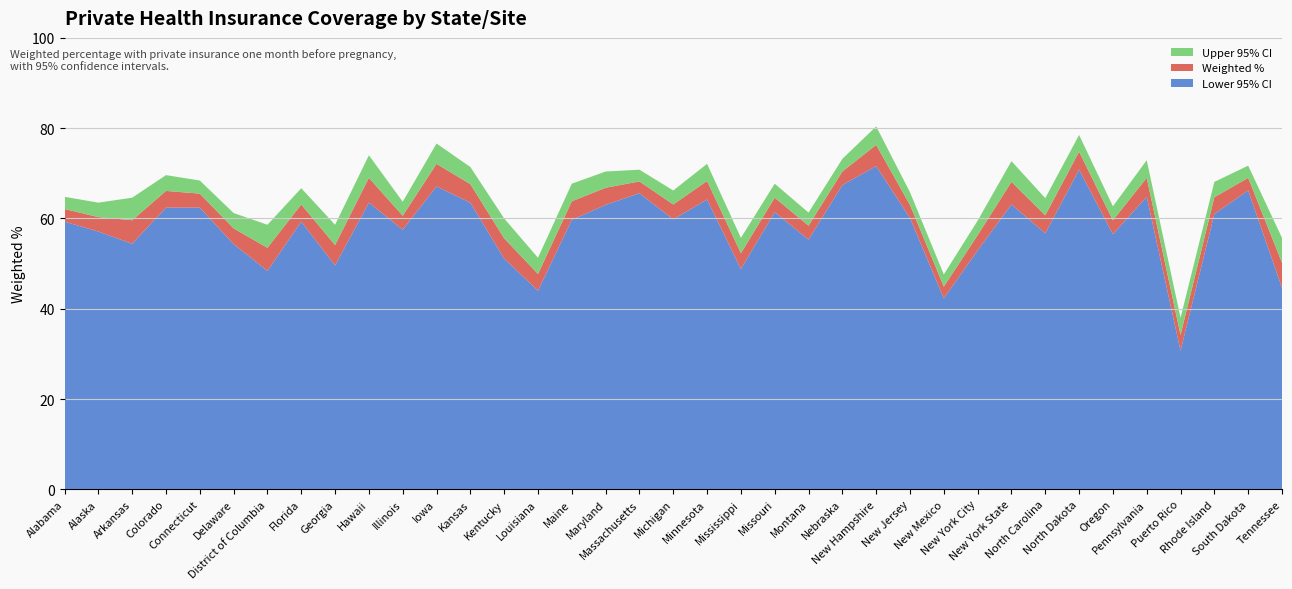

Reading left to right, extract all data points from this chart.

Weighted %: Alabama=62.1	Alaska=60.3	Arkansas=59.6	Colorado=66.1	Connecticut=65.5	Delaware=57.8	District of Columbia=53.5	Florida=63.1	Georgia=54.1	Hawaii=69.0	Illinois=60.6	Iowa=72.1	Kansas=67.6	Kentucky=55.6	Louisiana=47.7	Maine=63.8	Maryland=66.8	Massachusetts=68.2	Michigan=63.1	Minnesota=68.3	Mississippi=52.3	Missouri=64.6	Montana=58.4	Nebraska=70.4	New Hampshire=76.3	New Jersey=63.0	New Mexico=44.9	New York City=56.3	New York State=68.1	North Carolina=60.7	North Dakota=74.8	Oregon=59.6	Pennsylvania=69.0	Puerto Rico=34.2	Rhode Island=64.7	South Dakota=69.0	Tennessee=50.2
Lower 95% CI: Alabama=59.3	Alaska=57.1	Arkansas=54.4	Colorado=62.4	Connecticut=62.4	Delaware=54.3	District of Columbia=48.4	Florida=59.3	Georgia=49.6	Hawaii=63.5	Illinois=57.5	Iowa=67.1	Kansas=63.5	Kentucky=51.1	Louisiana=44.0	Maine=59.7	Maryland=63.0	Massachusetts=65.6	Michigan=59.8	Minnesota=64.2	Mississippi=48.8	Missouri=61.4	Montana=55.3	Nebraska=67.4	New Hampshire=71.6	New Jersey=60.1	New Mexico=42.3	New York City=52.9	New York State=63.1	North Carolina=56.7	North Dakota=70.8	Oregon=56.5	Pennsylvania=64.8	Puerto Rico=30.7	Rhode Island=61.0	South Dakota=66.2	Tennessee=44.6
Upper 95% CI: Alabama=64.8	Alaska=63.5	Arkansas=64.6	Colorado=69.6	Connecticut=68.4	Delaware=61.2	District of Columbia=58.6	Florida=66.7	Georgia=58.6	Hawaii=74.0	Illinois=63.7	Iowa=76.6	Kansas=71.4	Kentucky=60.0	Louisiana=51.3	Maine=67.7	Maryland=70.4	Massachusetts=70.8	Michigan=66.2	Minnesota=72.1	Mississippi=55.7	Missouri=67.7	Montana=61.3	Nebraska=73.2	New Hampshire=80.4	New Jersey=65.8	New Mexico=47.6	New York City=59.5	New York State=72.7	North Carolina=64.5	North Dakota=78.5	Oregon=62.7	Pennsylvania=72.9	Puerto Rico=38.0	Rhode Island=68.1	South Dakota=71.7	Tennessee=55.7